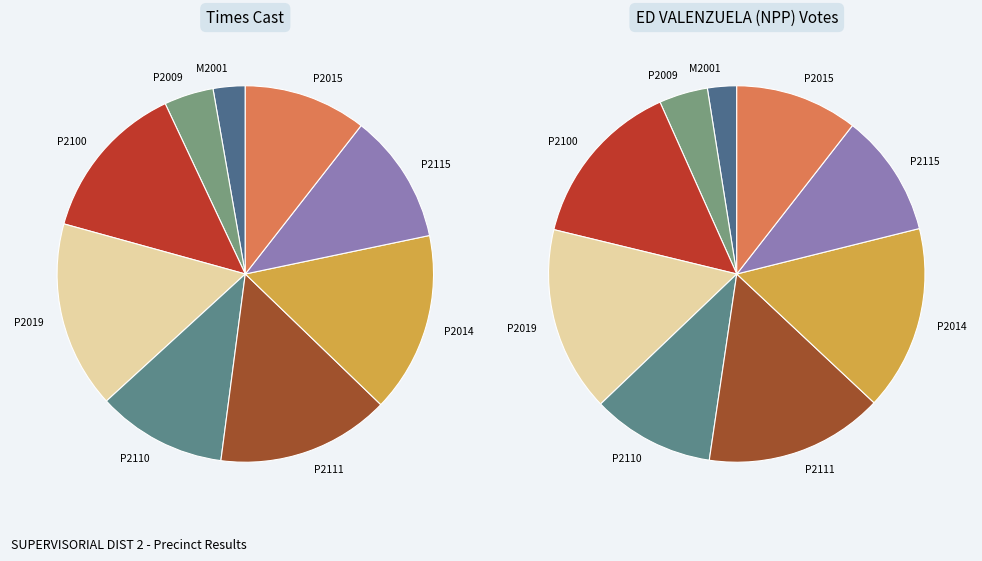

Rank the categories by value from lowest to highest.

M2001, P2009, P2015, P2110, P2115, P2100, P2111, P2014, P2019